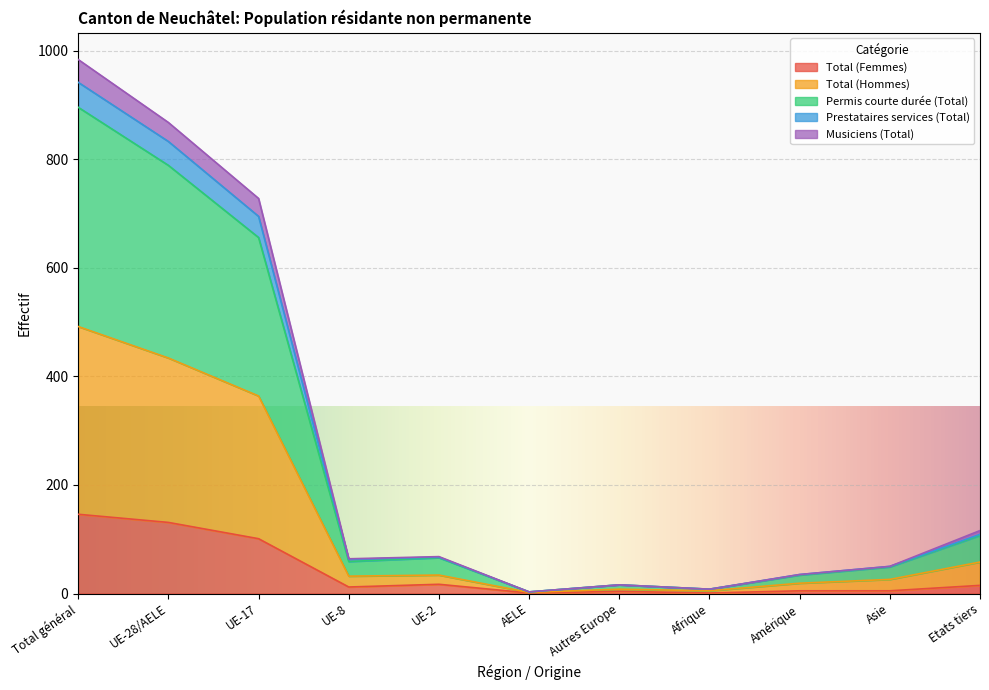

In Permis courte durée (Total), how many points are higher than both neighbors (excluding endpoints)?

2